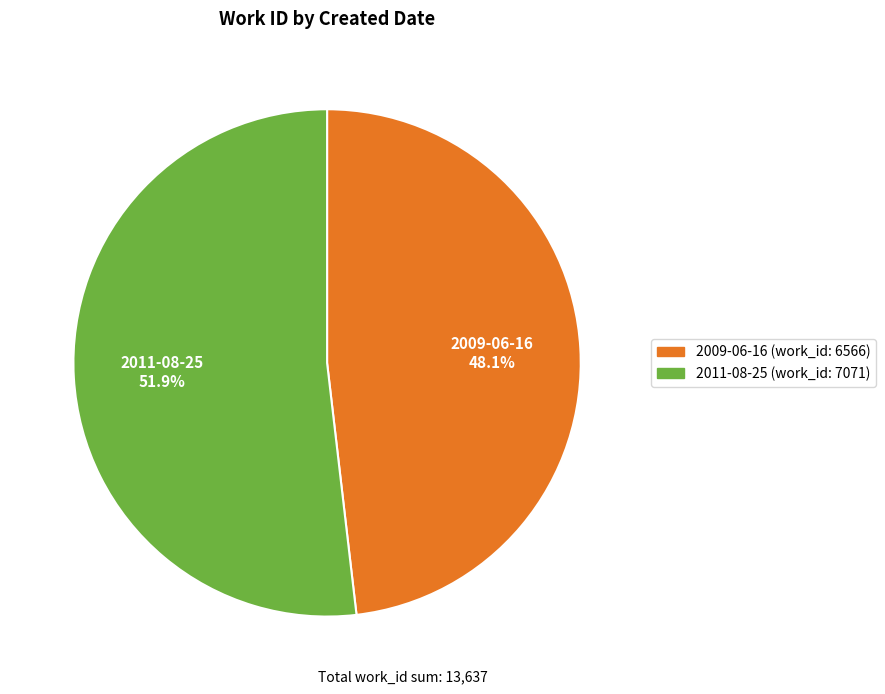

What is the smallest slice in the pie chart?

2009-06-16